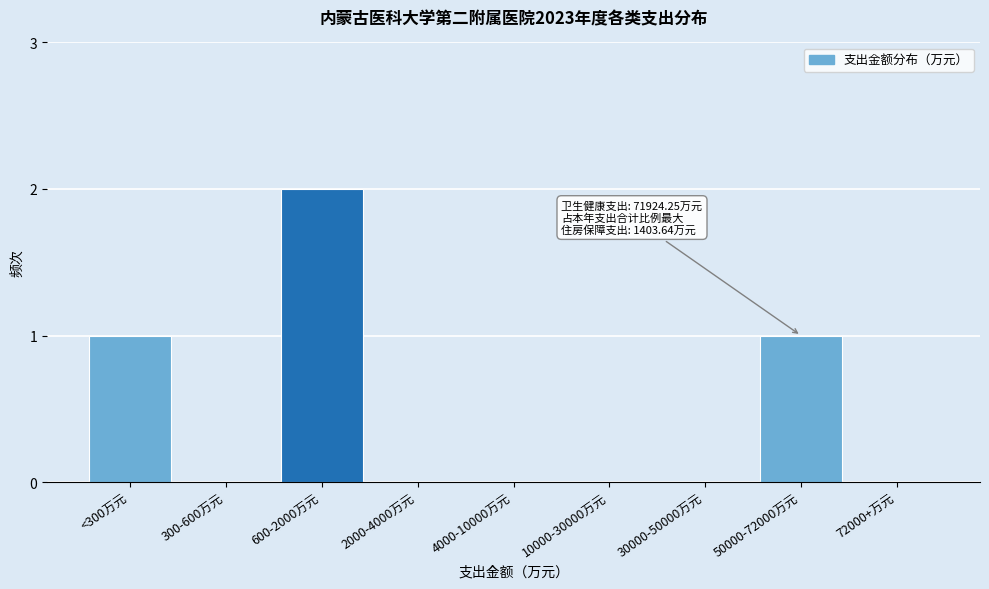

Reading left to right, what are all the values shown in this chart?

<300万元=1	300-600万元=0	600-2000万元=2	2000-4000万元=0	4000-10000万元=0	10000-30000万元=0	30000-50000万元=0	50000-72000万元=1	72000+万元=0